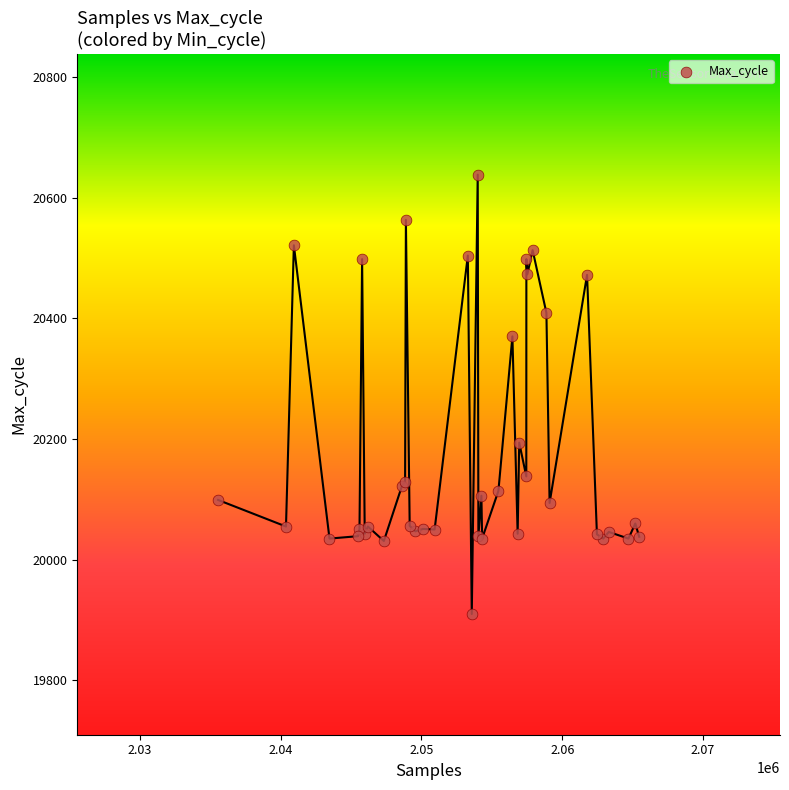

What Y value in the scatter plot is closest to 20274?

20194